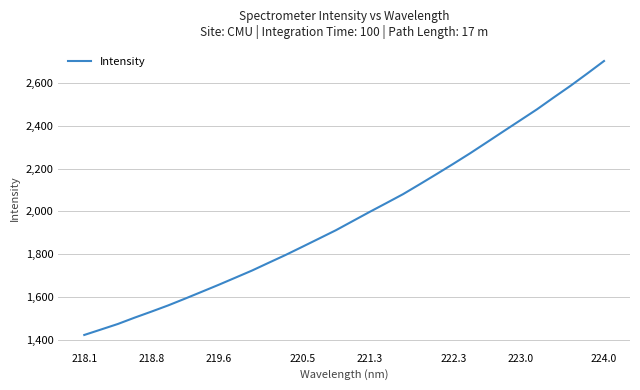

What is the maximum value shown in the chart?

2702.2